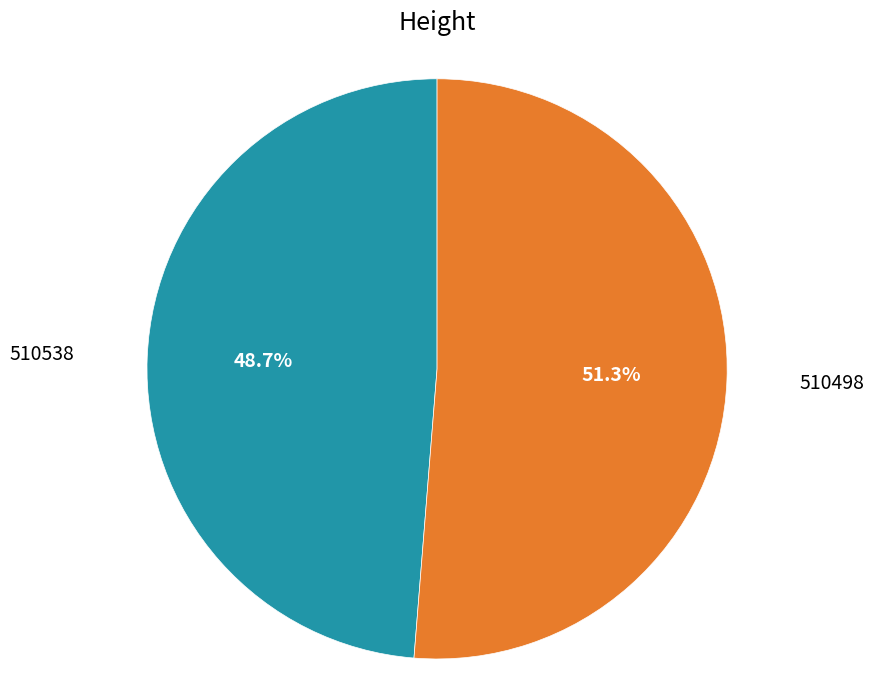

Is there any slice that represents more than half of the pie?

Yes